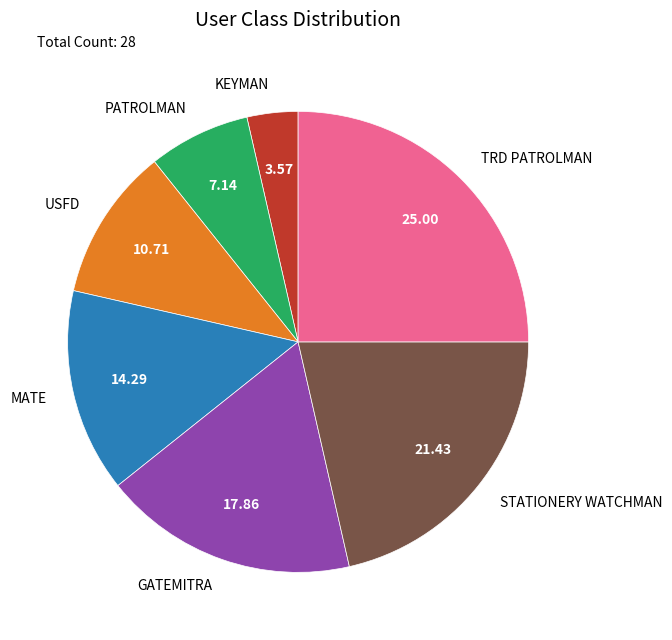

Between MATE and TRD PATROLMAN, which is larger?

TRD PATROLMAN